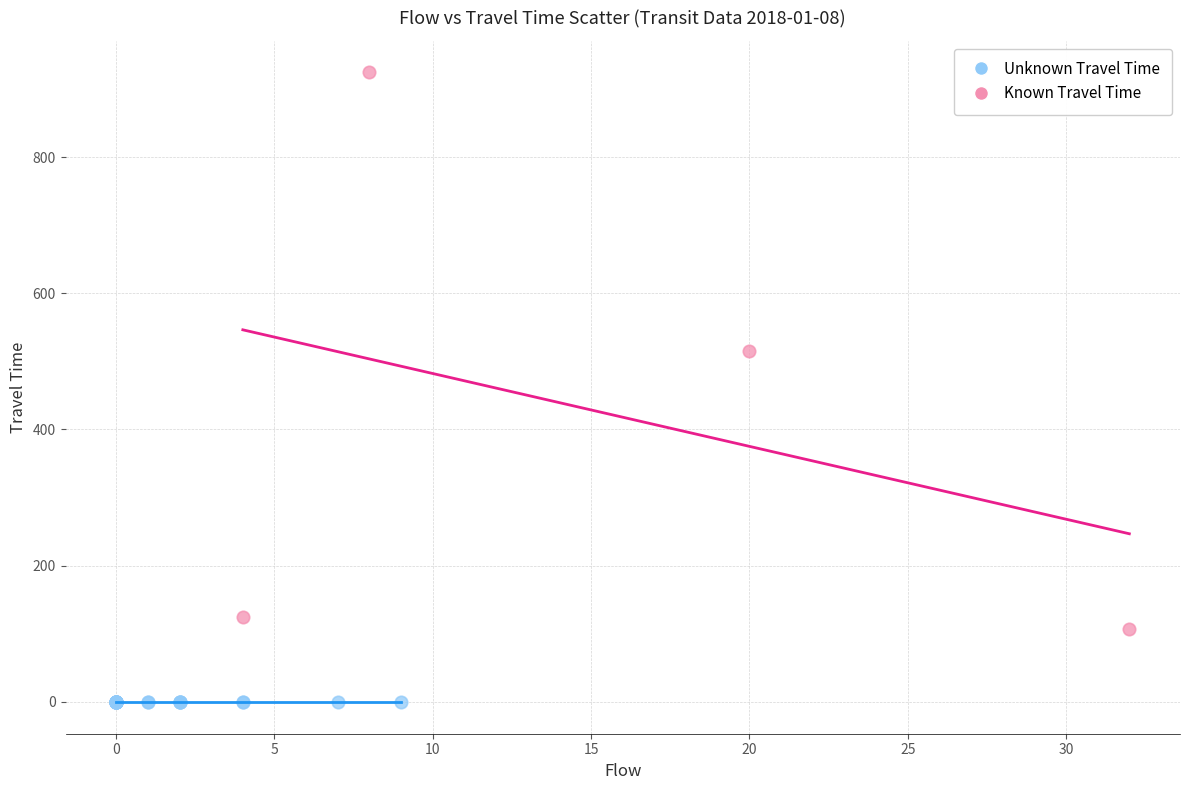

Which series contains the highest Y value?

Known Travel Time